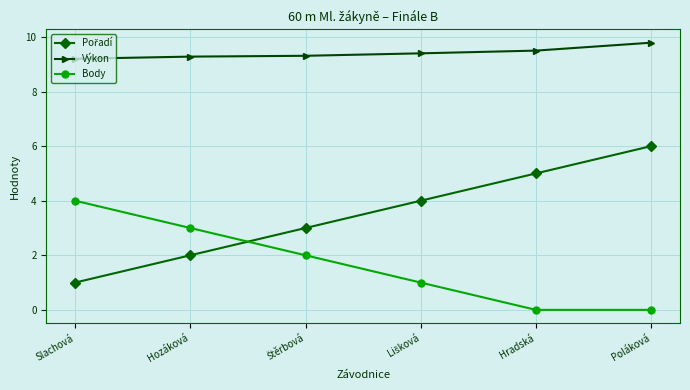

What is the total value across all series at Hozáková?

14.3